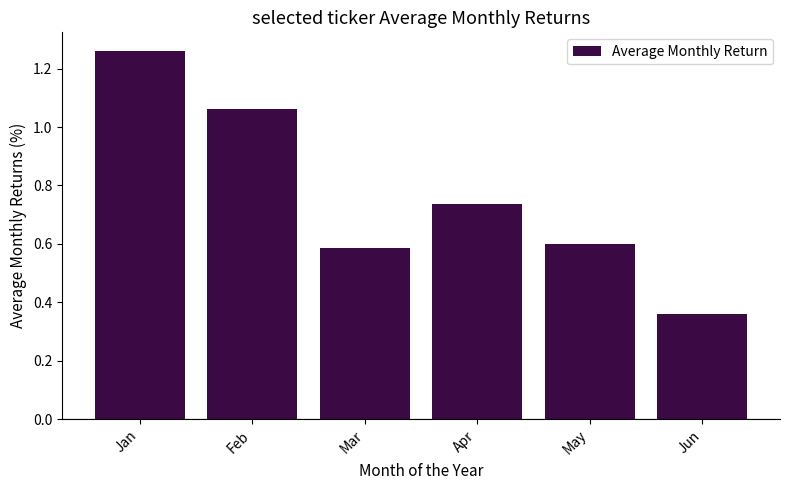

Which has a higher value, Jan or Jun?

Jan